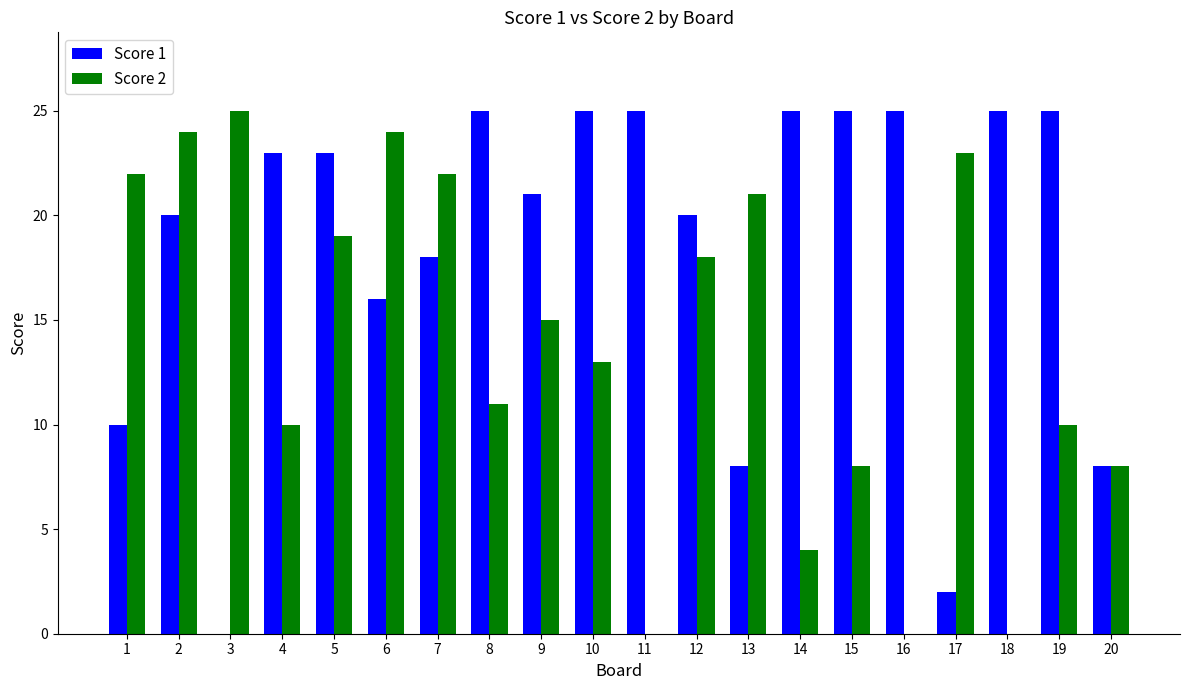

What is the total value across all series at 14?

29